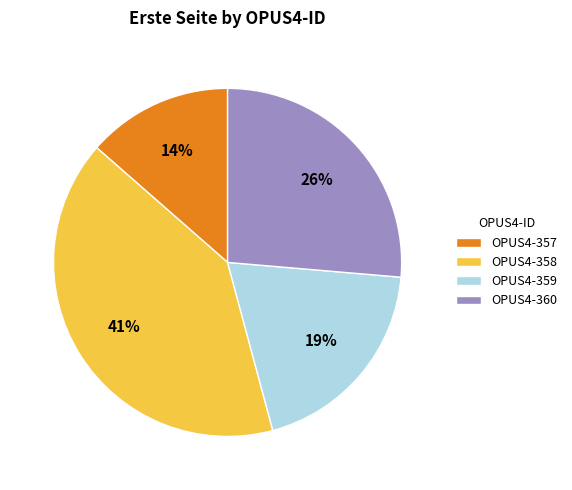

To the nearest percent, what is the average slice percentage?

25%